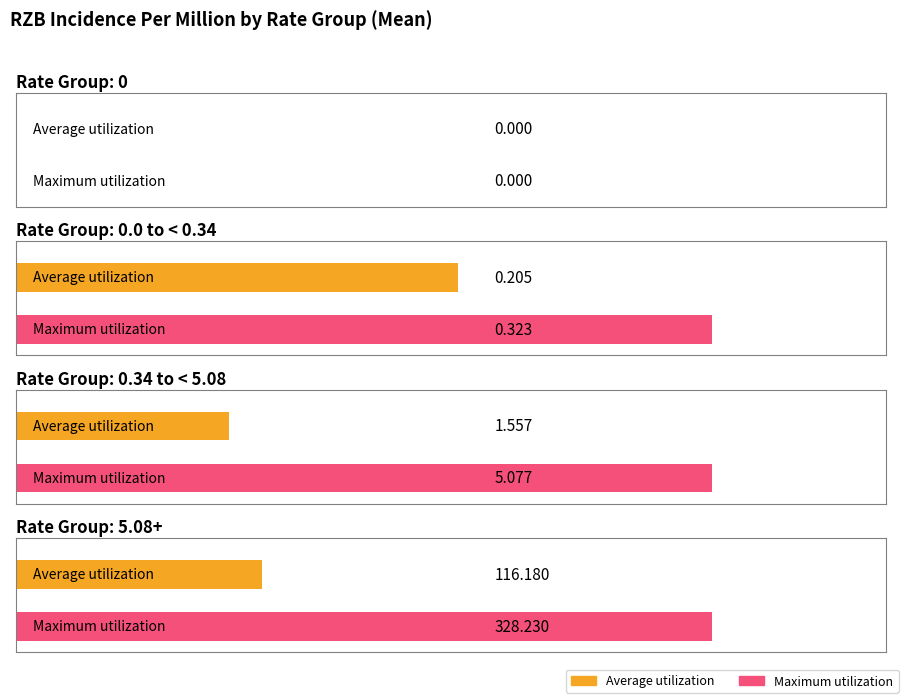

Are the bars grouped side by side (vs. stacked)?

Yes